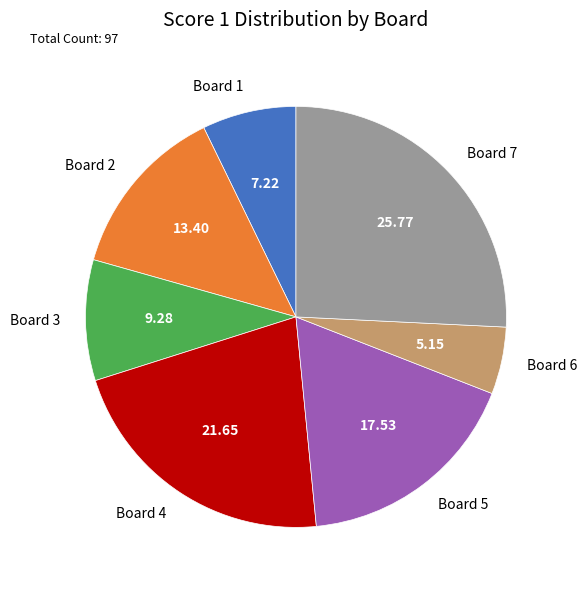

Count the number of slices in the pie.

7